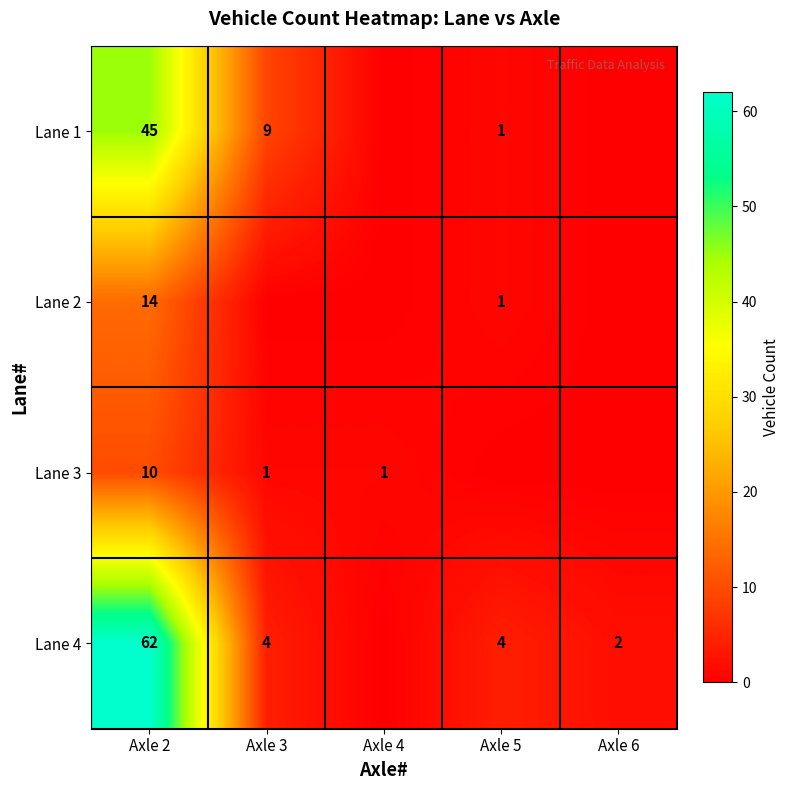

What is the difference between the highest and lowest values at Axle 3?

9